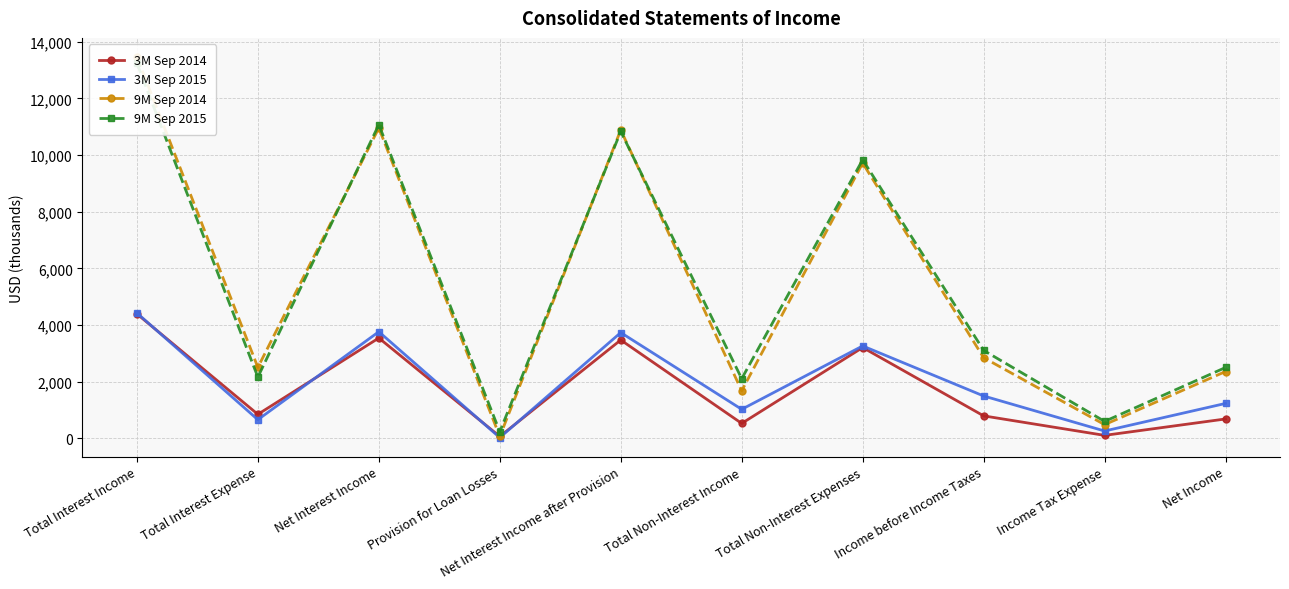

What is the label of the 2nd point from the left?

Total Interest Expense